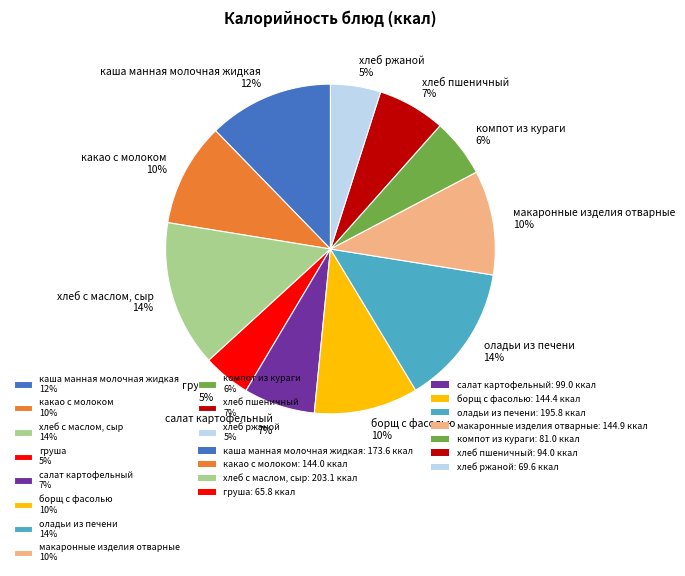

To the nearest percent, what percentage of the pie is какао с молоком 10%?

10%